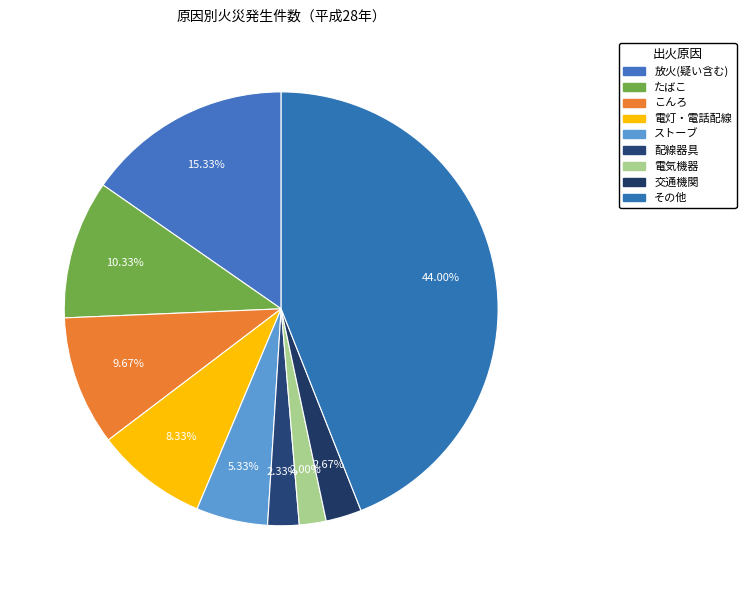

How many slices are in this pie chart?

9